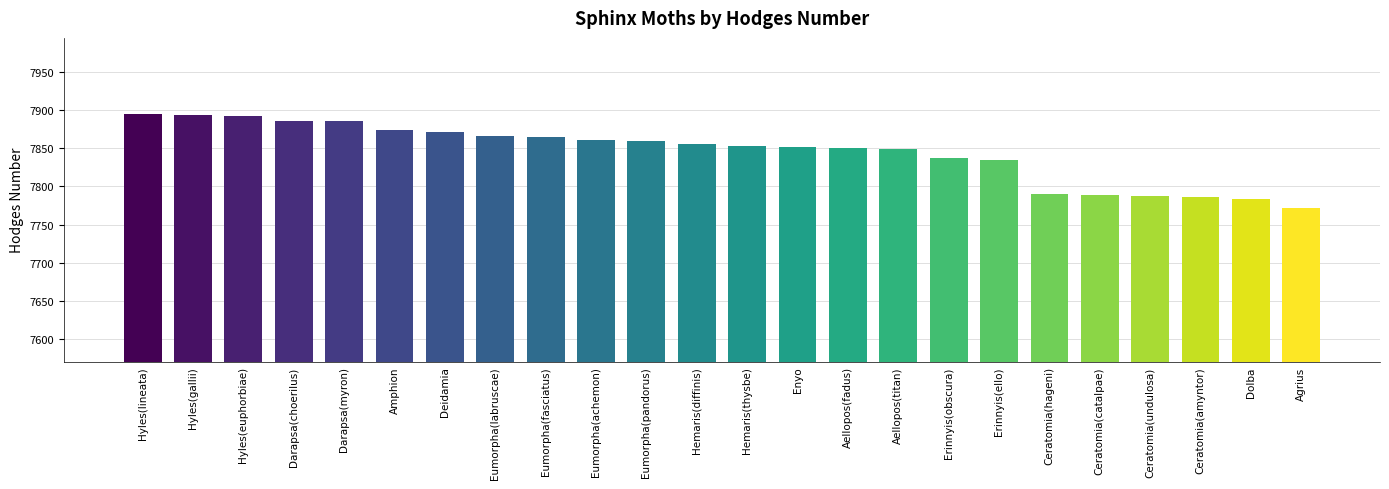

What value does the data have at Darapsa(myron), to the nearest 5?

7885